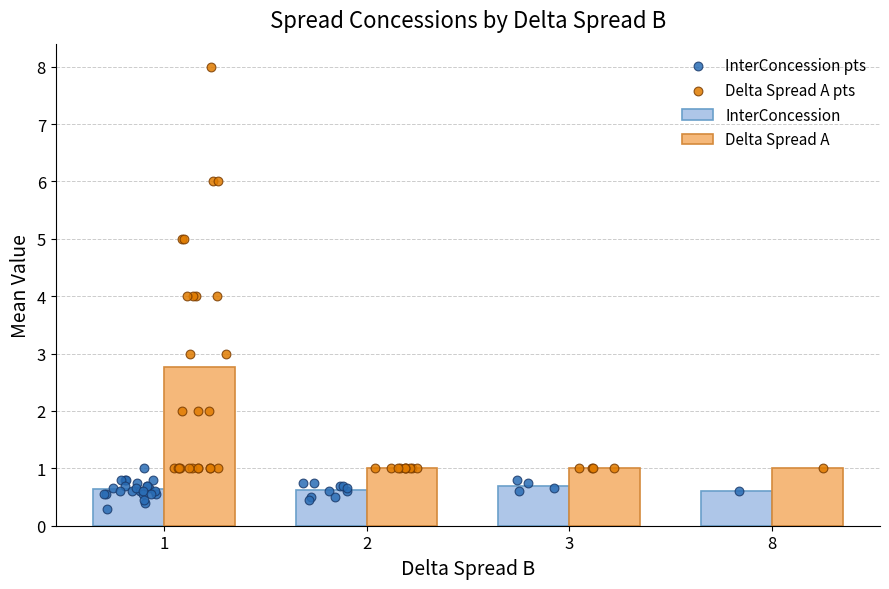

What are all the series names shown in the legend?

InterConcession, Delta Spread A